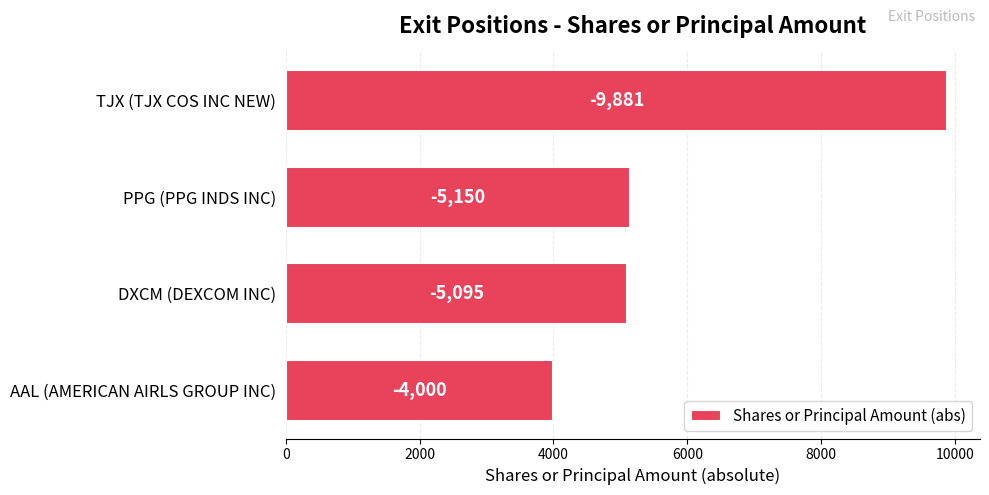

Does the chart contain any negative values?

No